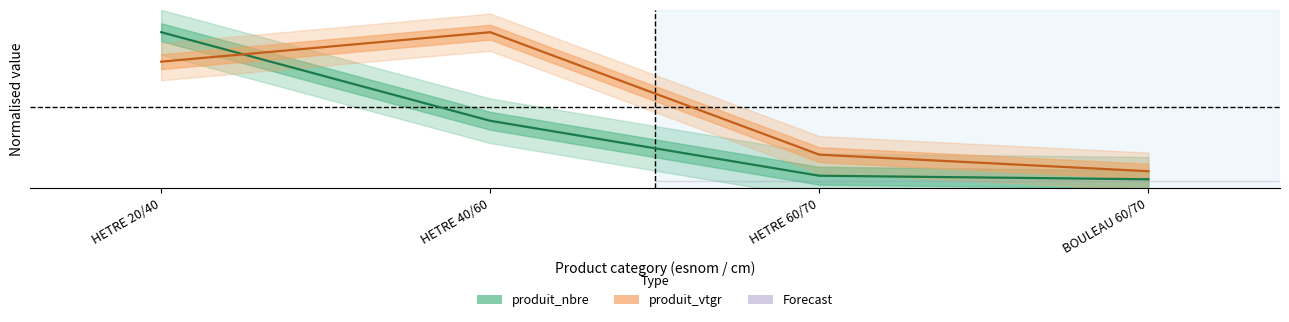

How many lines are shown in the chart?

2